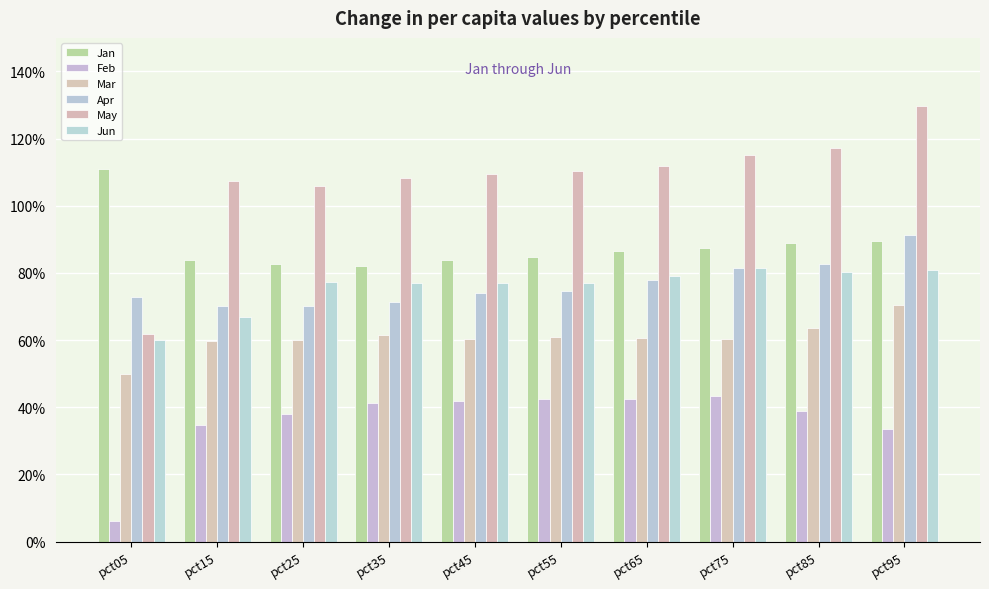

What is the sum of the May values at pct75 and pct55?

2.3